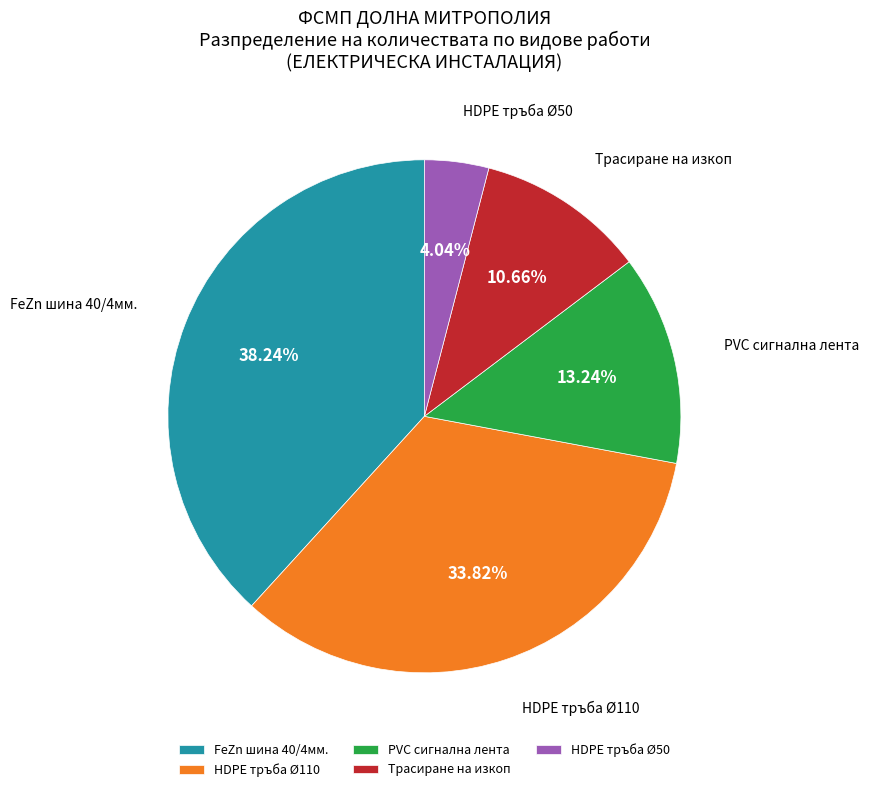

What is the smallest slice in the pie chart?

HDPE тръба Ø50